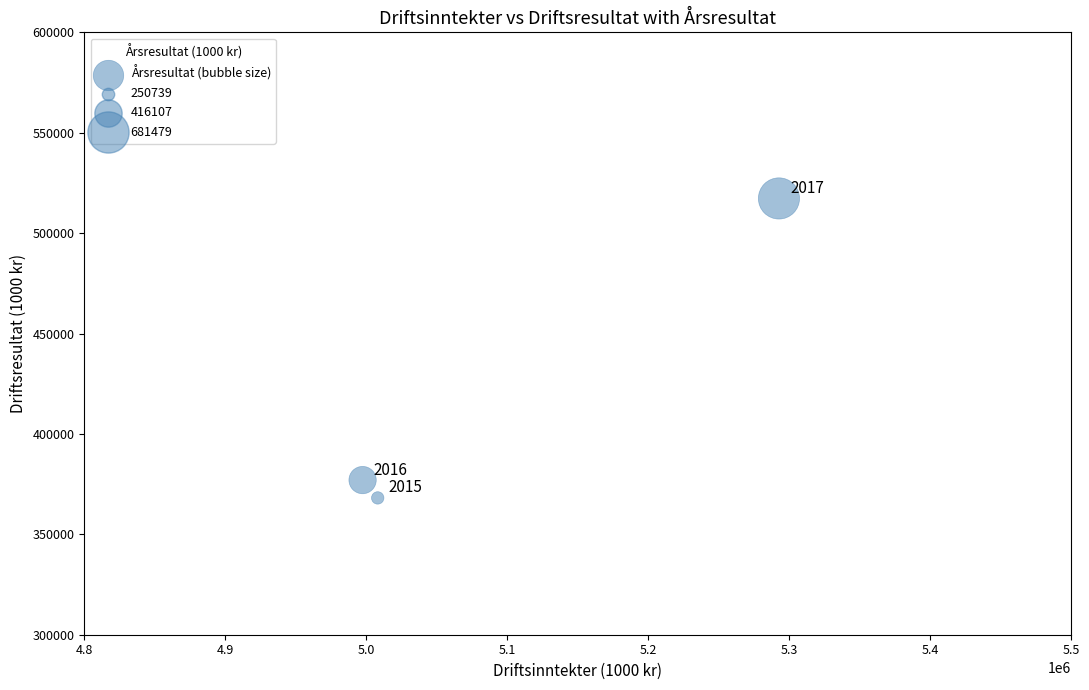

What is the average Y value?

420823